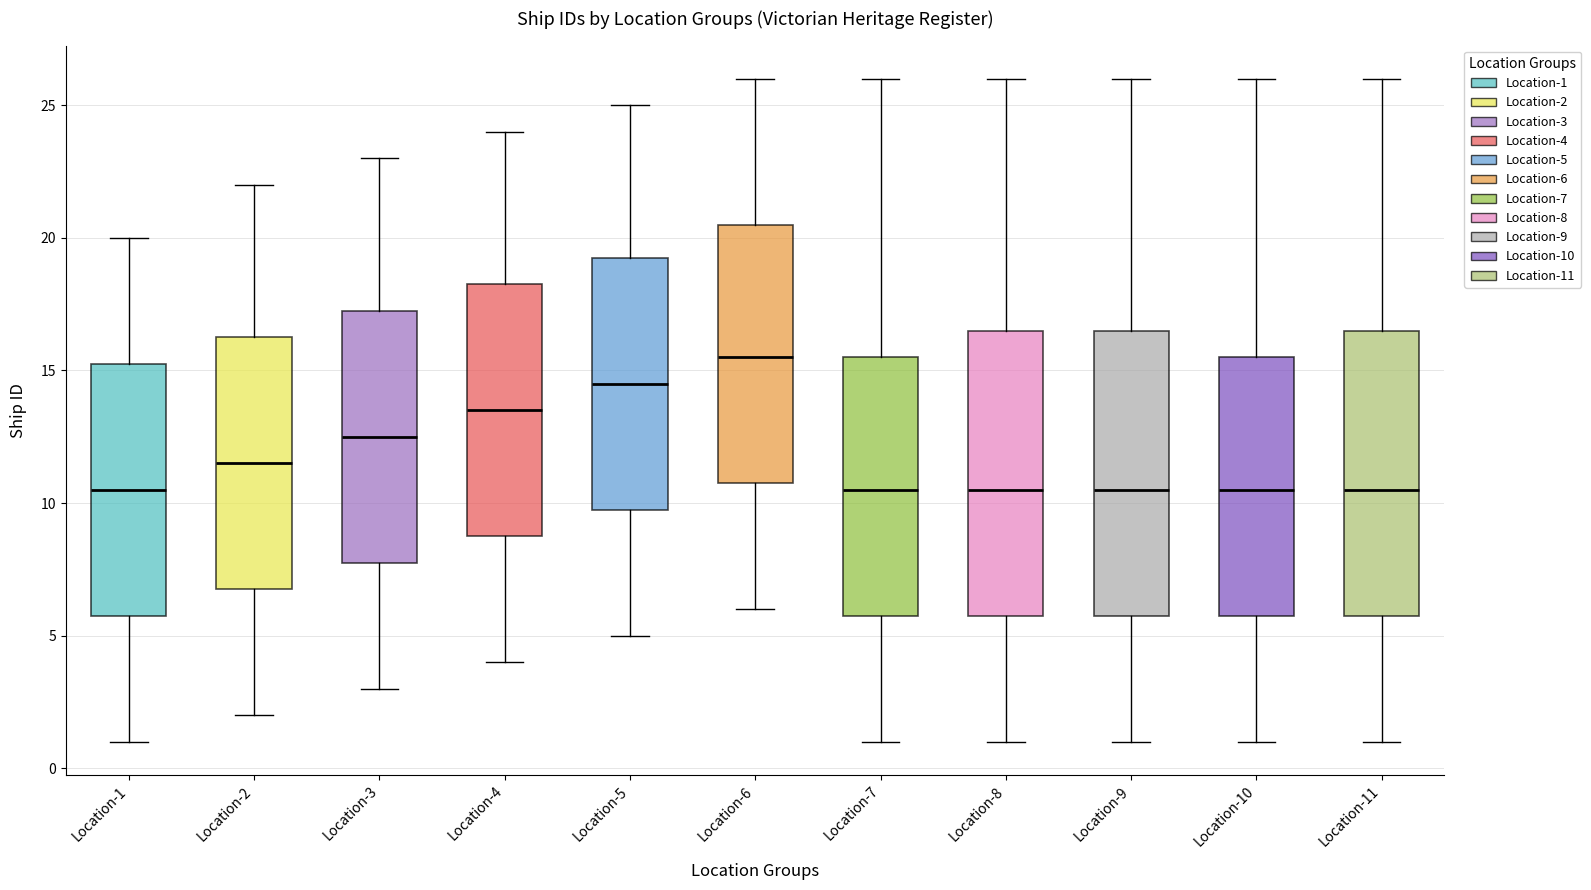

Where is the upper edge of the box for Location-5 on the y-axis? The values are not printed on the chart, so give them approximately, as read against the axis.

19.5